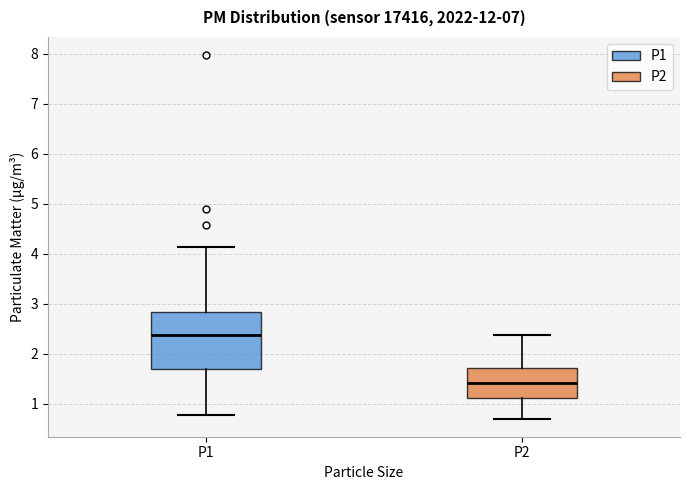

Which box's median line is the highest?

P1